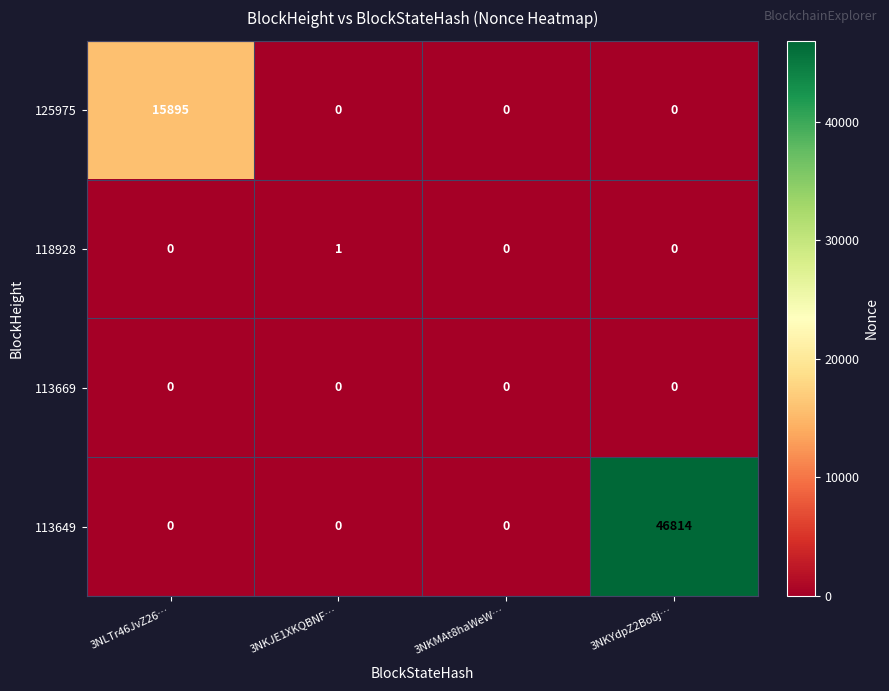

Which series has the largest total across all categories?

113649